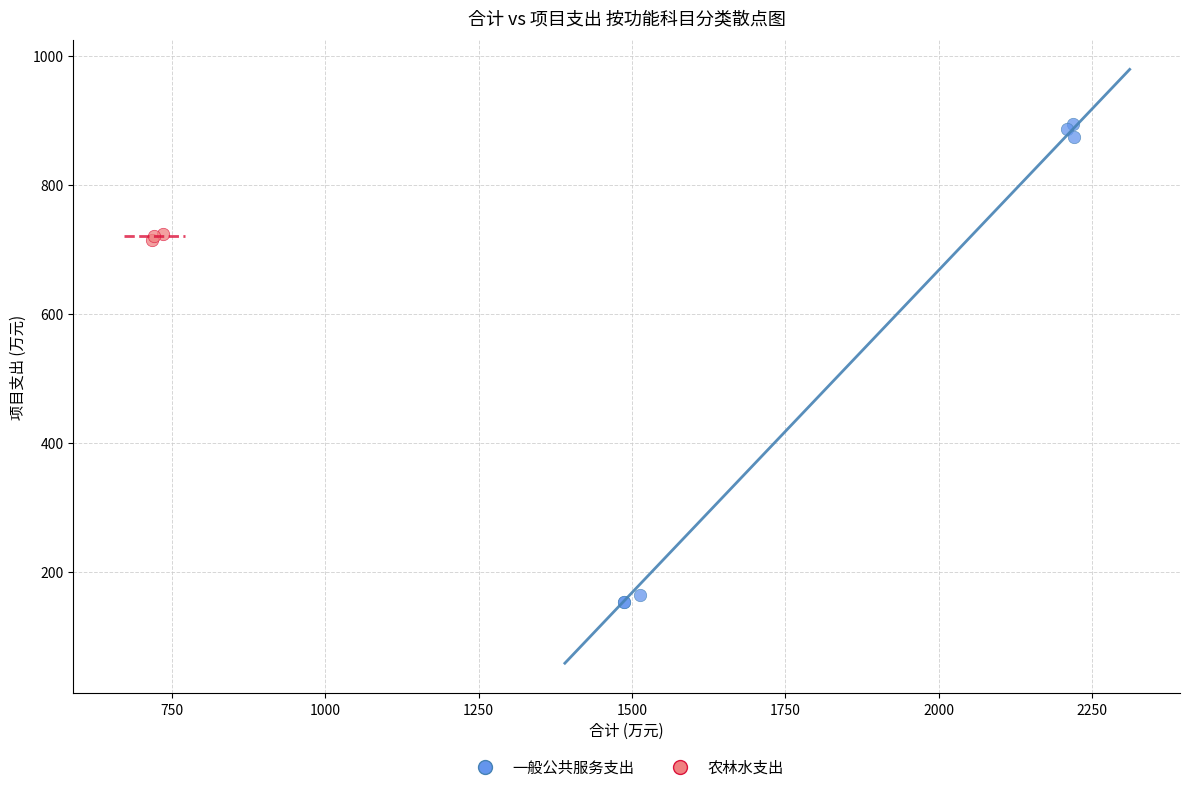

Which series reaches the minimum Y coordinate?

一般公共服务支出